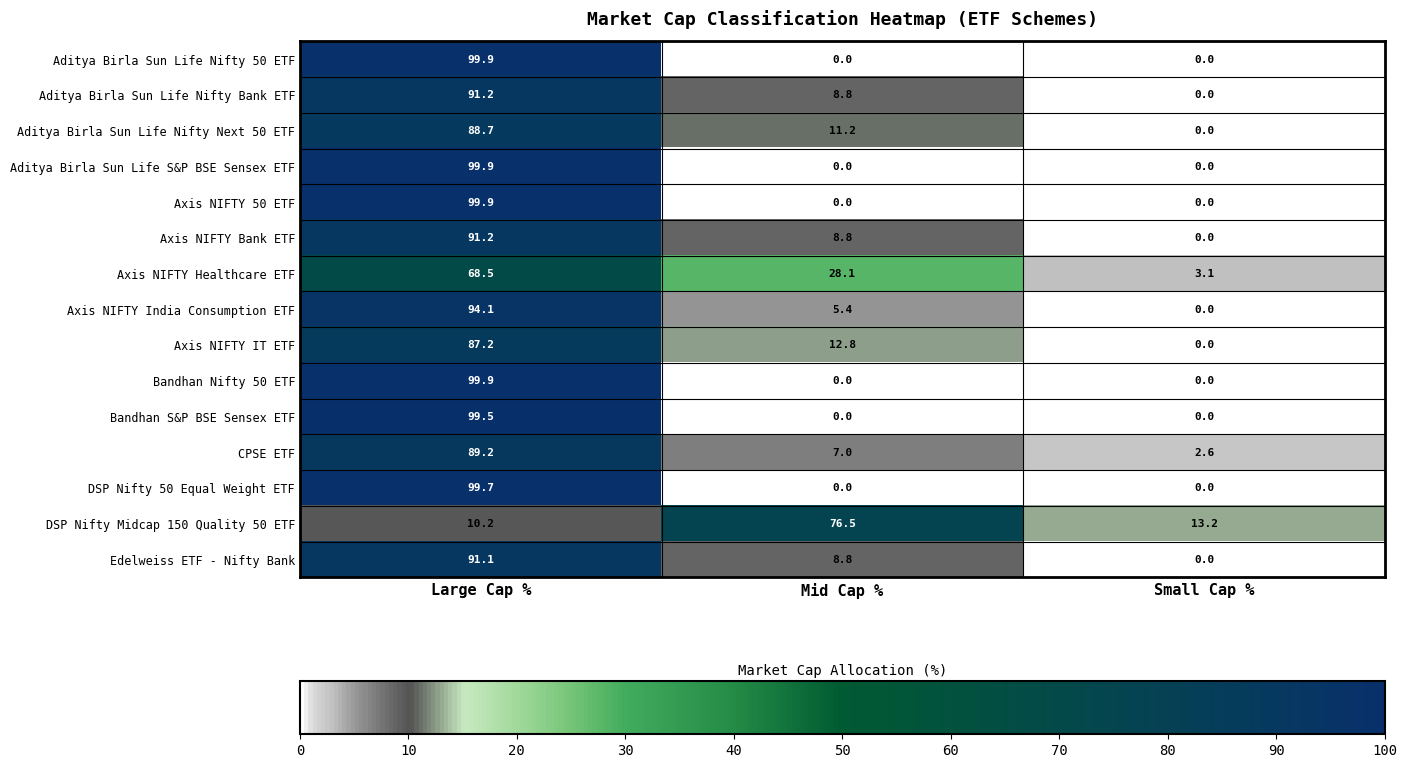

What is the difference between the highest and lowest values at Mid Cap %?

76.5